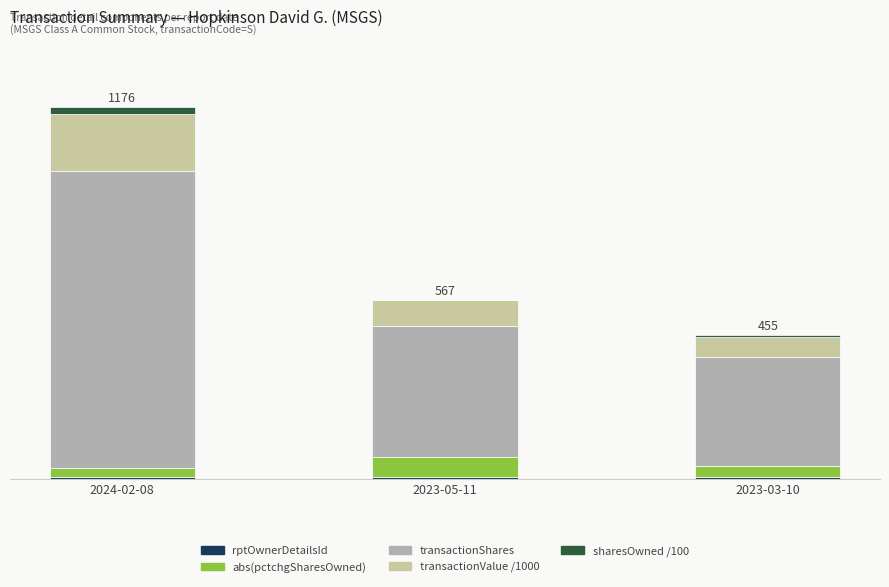

The transactionValue /1000 series shows 31.0 at 2023-03-10. True or false?

False